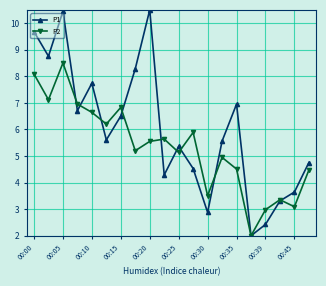

What is the average value of the P1 series?

6.0